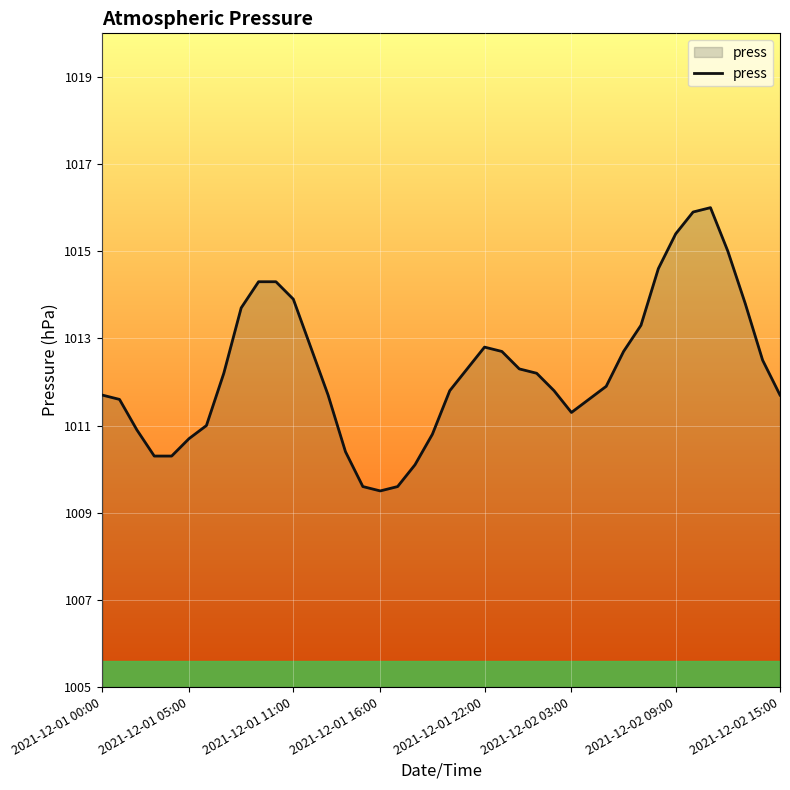

What is the difference between the maximum and minimum values?

6.5